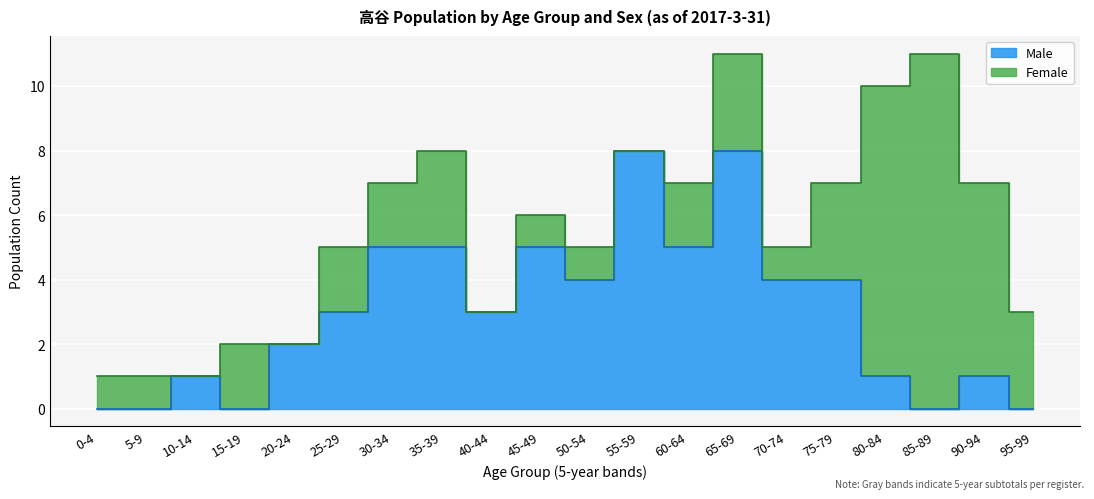

How many distinct data groups are displayed?

2